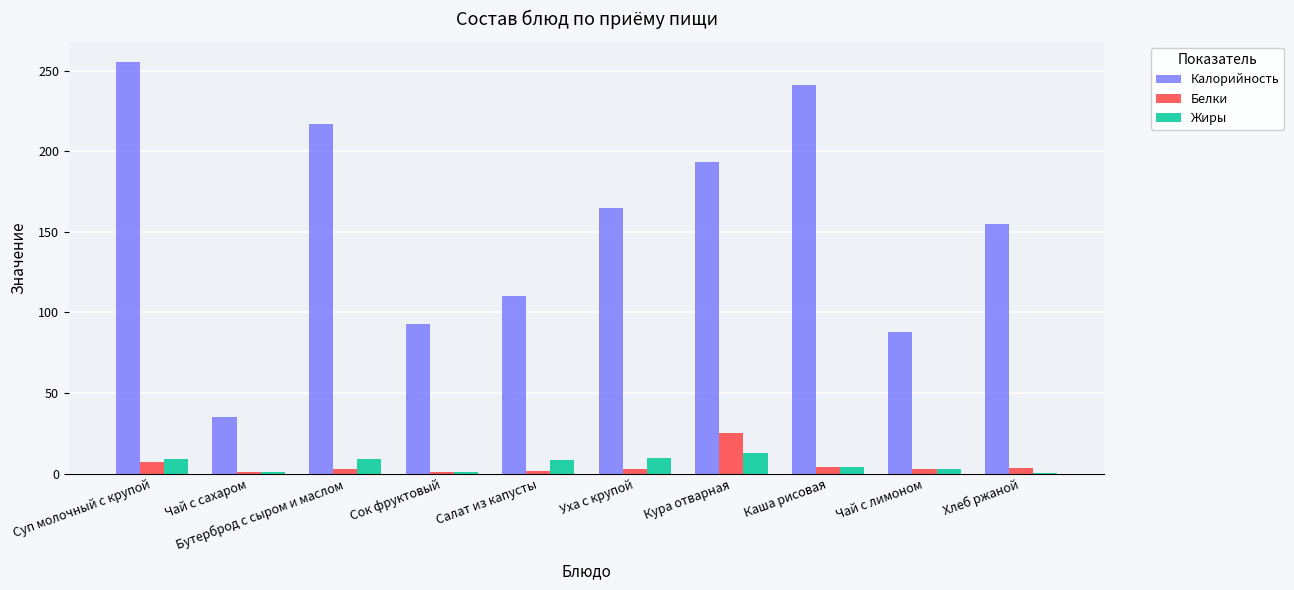

What are all the series names shown in the legend?

Калорийность, Белки, Жиры